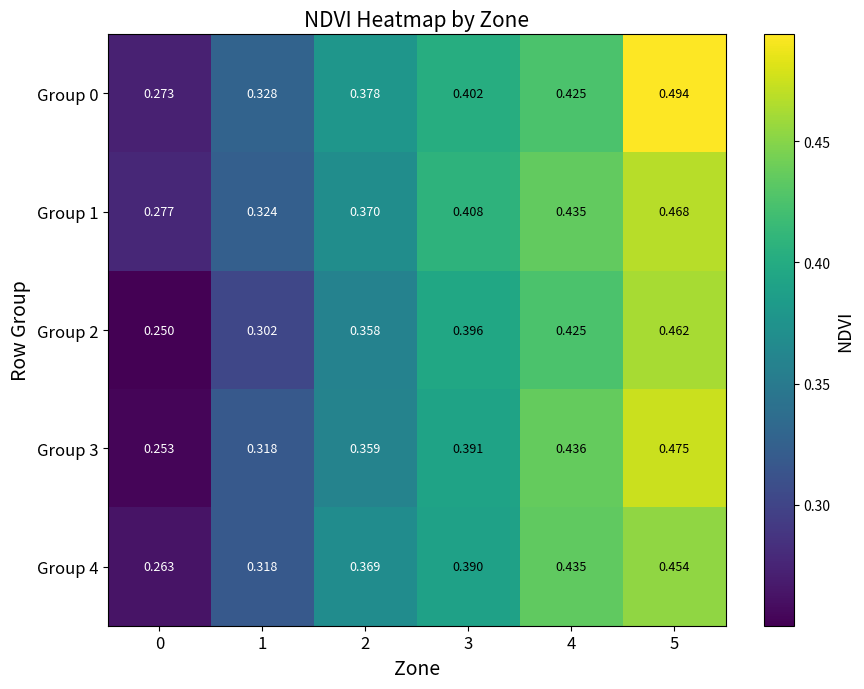

Is the value of Group 2 at 4 greater than the value of Group 4 at 1?

Yes